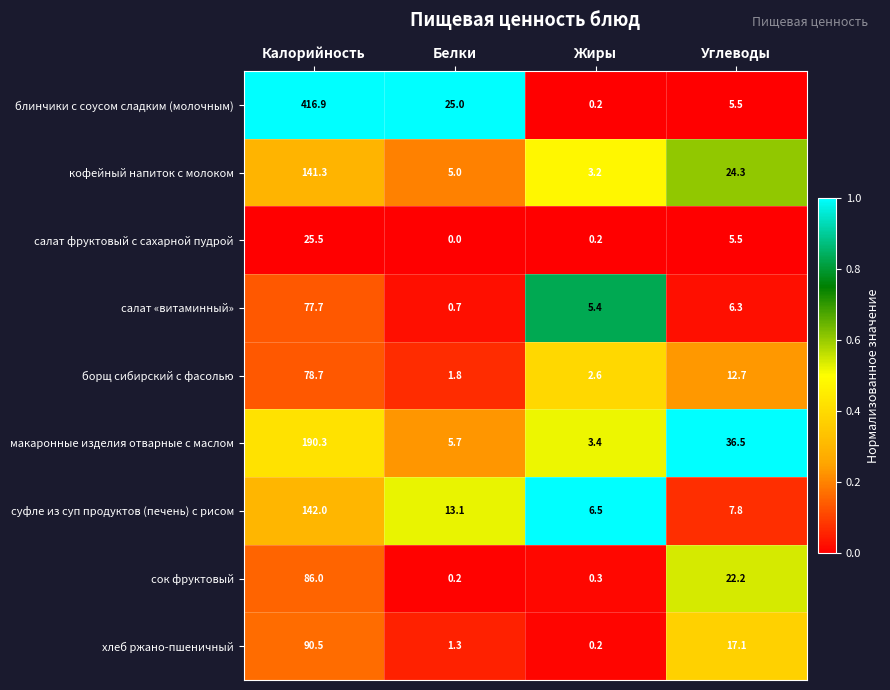

True or false: суфле из суп продуктов (печень) с рисом has a value of 19.3 at Белки.

False